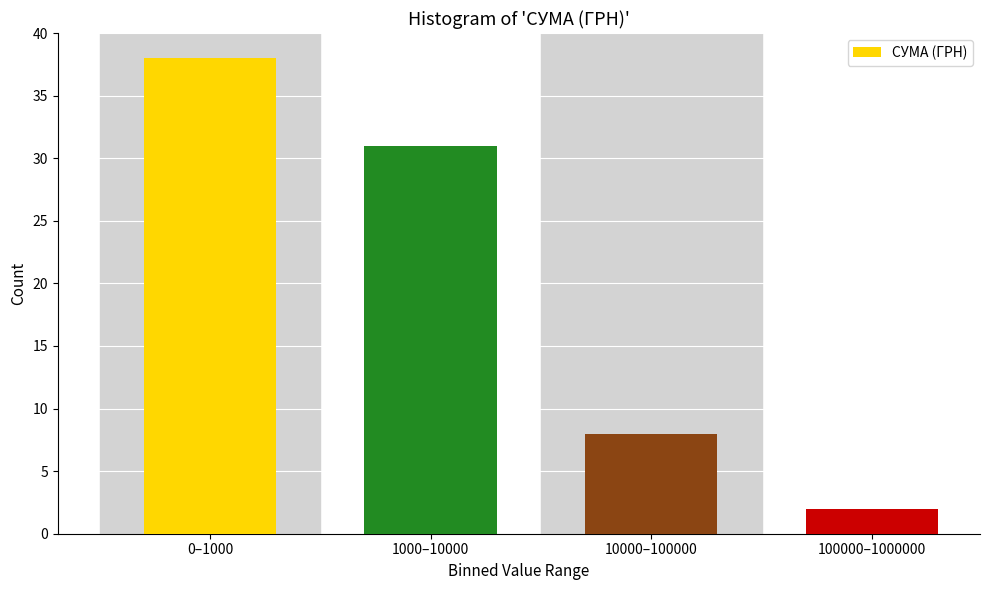

Reading left to right, list all the values displayed in this chart.

38	31	8	2